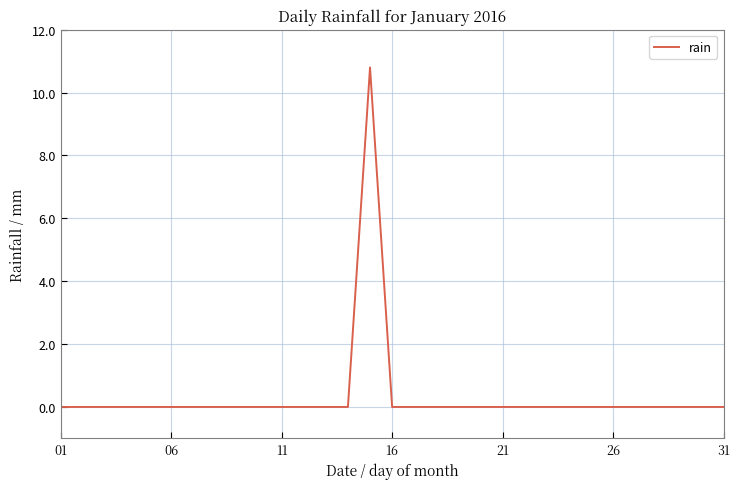

What is the difference between the maximum and minimum values?

10.8